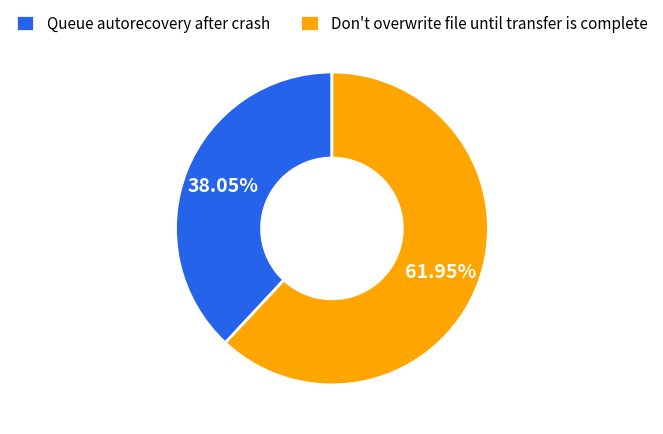

Is it true that Don't overwrite file until transfer is complete is 75% of the pie?

False